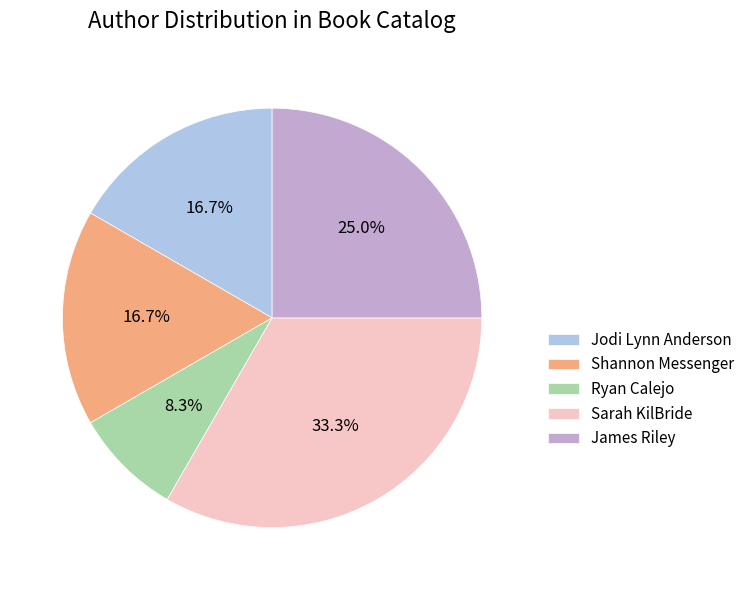

What is the ratio of the value at Sarah KilBride to the value at Shannon Messenger?

2.0